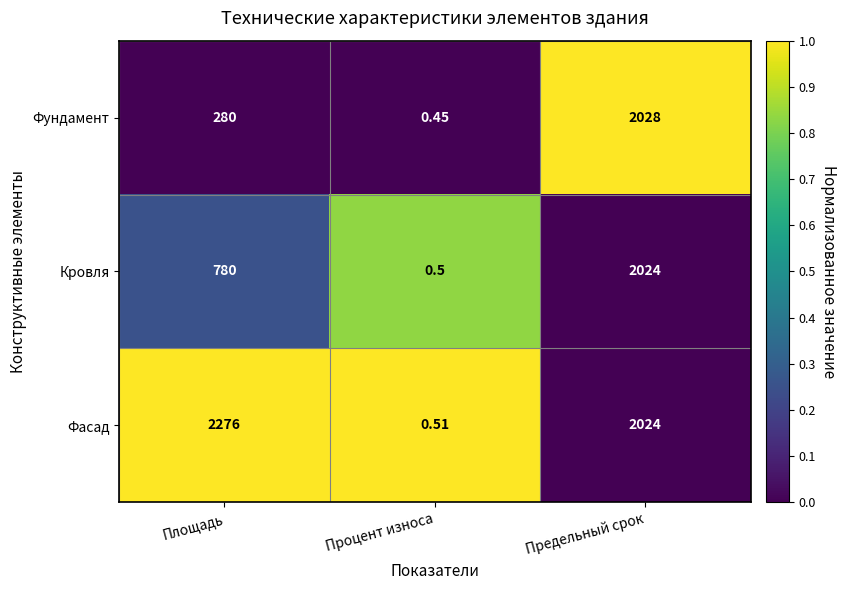

Which series has the widest spread of values?

Фасад